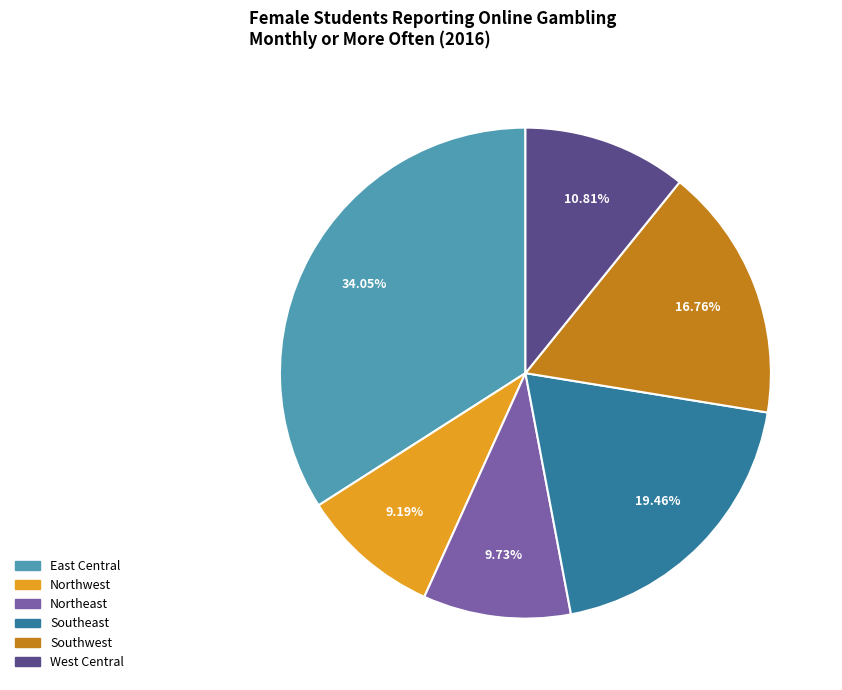

To the nearest percent, what is the difference between the Southwest and Northeast slice percentages?

7%